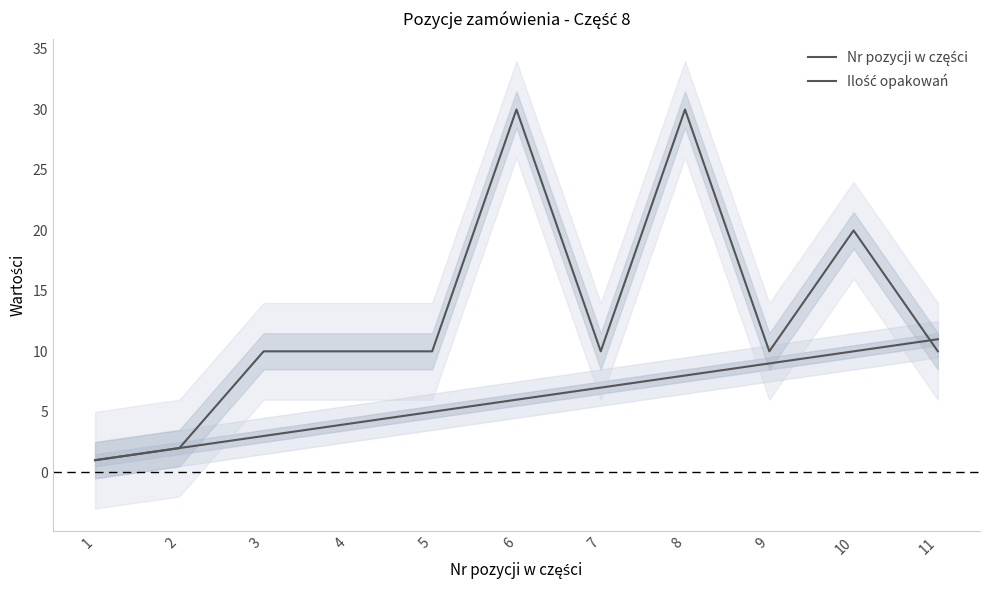

Which series has the largest range (max minus min)?

Ilość opakowań